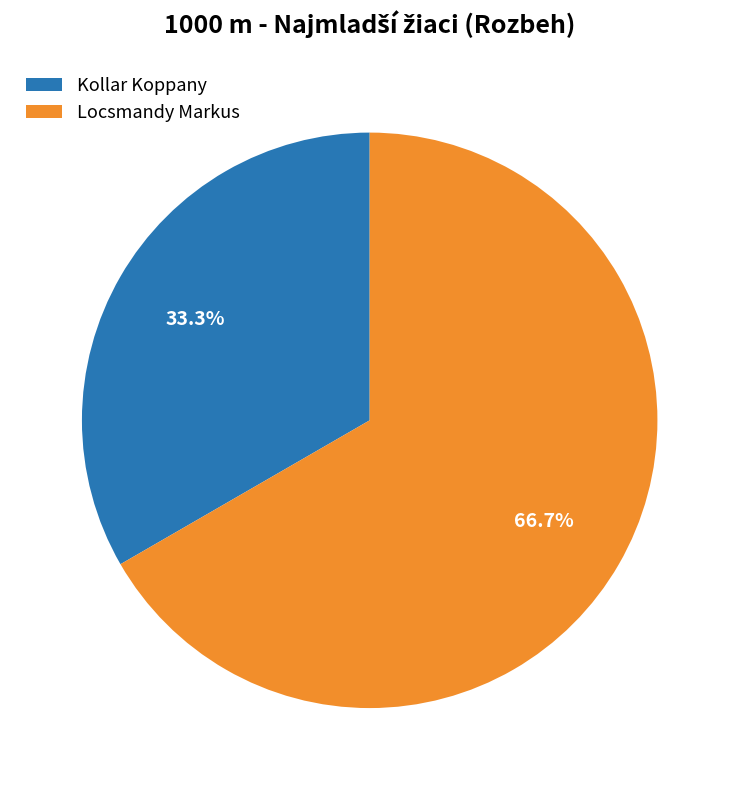

Between Locsmandy Markus and Kollar Koppany, which is larger?

Locsmandy Markus